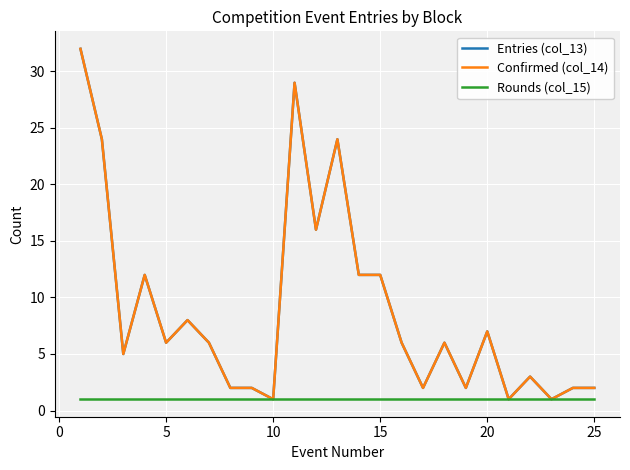

Does the chart have visible grid lines?

Yes